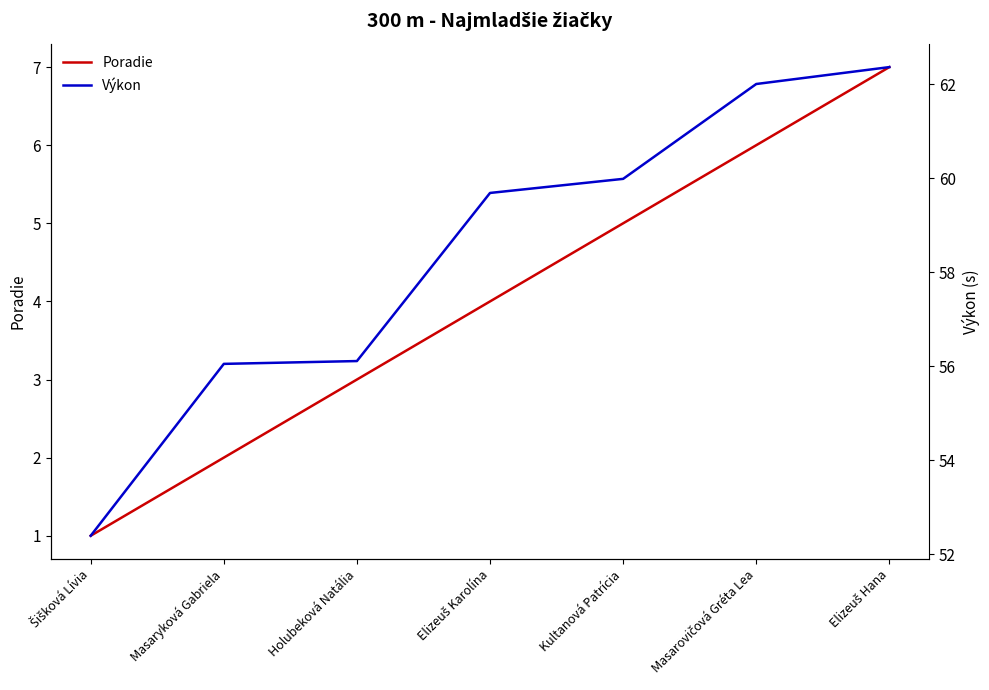

Does the chart display data point markers on the line(s)?

No